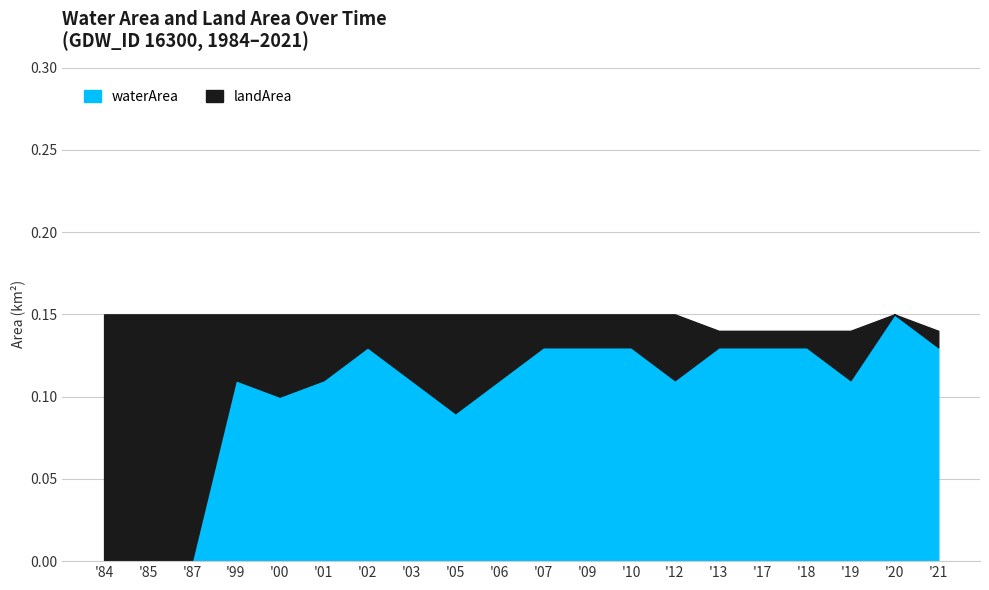

At how many categories does at least one series exceed 0?

20